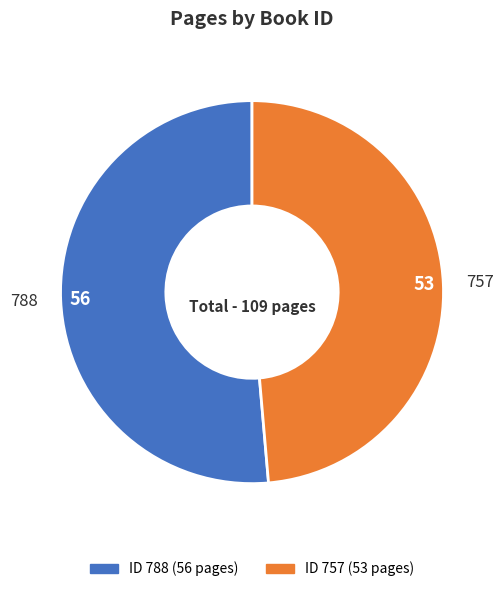

Which category has the smallest portion of the pie?

757